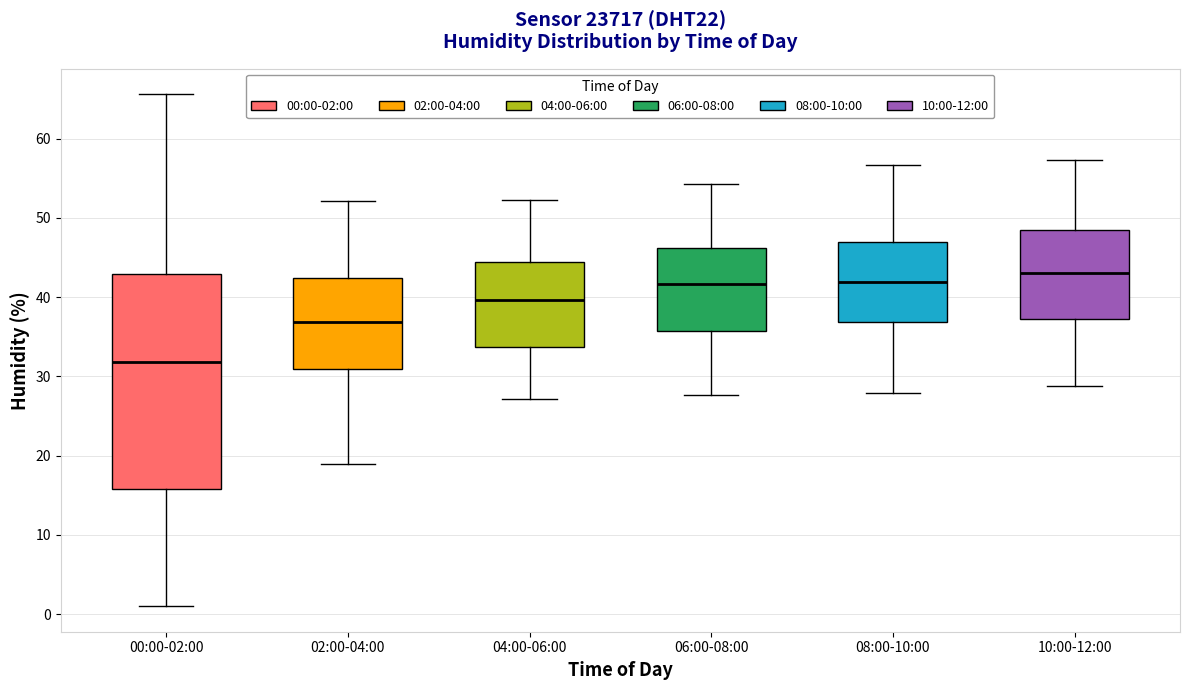

Reading left to right, read every box against the y-axis: the position of its median line, the range the box covers, and the ends of its whiskers. The values are not printed on the chart, so give them approximately, as read against the axis.

00:00-02:00: median 32, box 16 to 43, whiskers 1 to 66
02:00-04:00: median 37, box 31 to 42, whiskers 19 to 52
04:00-06:00: median 40, box 34 to 44, whiskers 27 to 52
06:00-08:00: median 42, box 36 to 46, whiskers 28 to 54
08:00-10:00: median 42, box 37 to 47, whiskers 28 to 57
10:00-12:00: median 43, box 37 to 49, whiskers 29 to 57